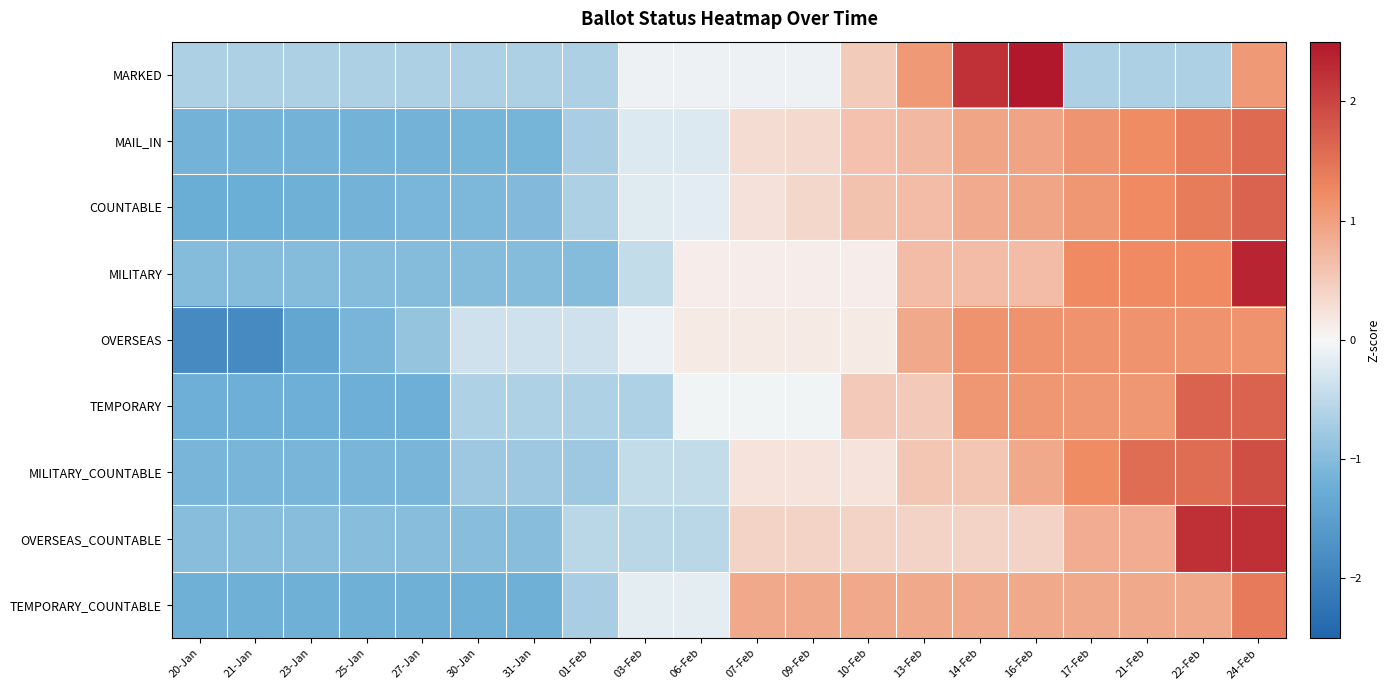

Rank the series at 13-Feb from lowest to highest value.

OVERSEAS_COUNTABLE, TEMPORARY, MILITARY_COUNTABLE, MILITARY, COUNTABLE, MAIL_IN, OVERSEAS, TEMPORARY_COUNTABLE, MARKED